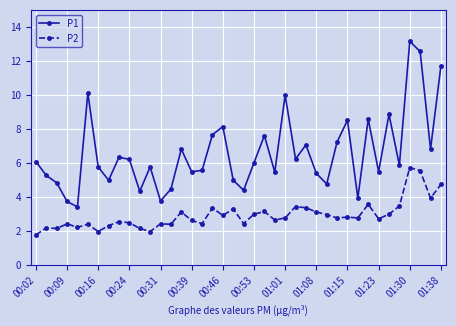

Count the number of data series in this chart.

2